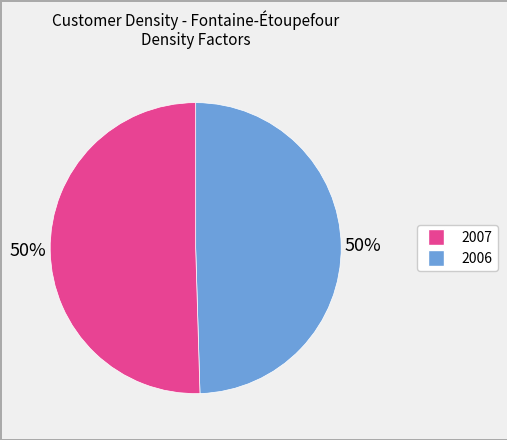

To the nearest percent, what is the average slice percentage?

50%